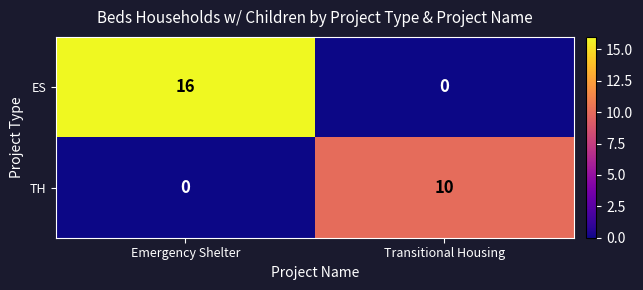

Reading left to right, list all the values displayed in this chart.

ES: Emergency Shelter=16	Transitional Housing=0
TH: Emergency Shelter=0	Transitional Housing=10